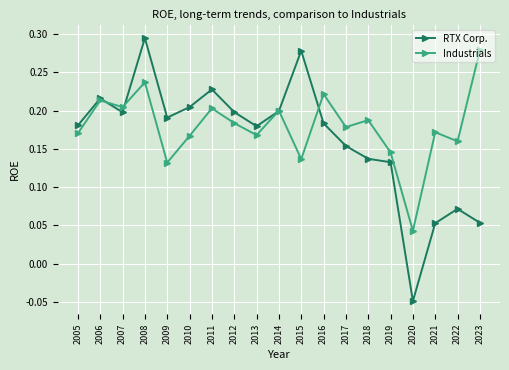

Does the chart have visible grid lines?

Yes